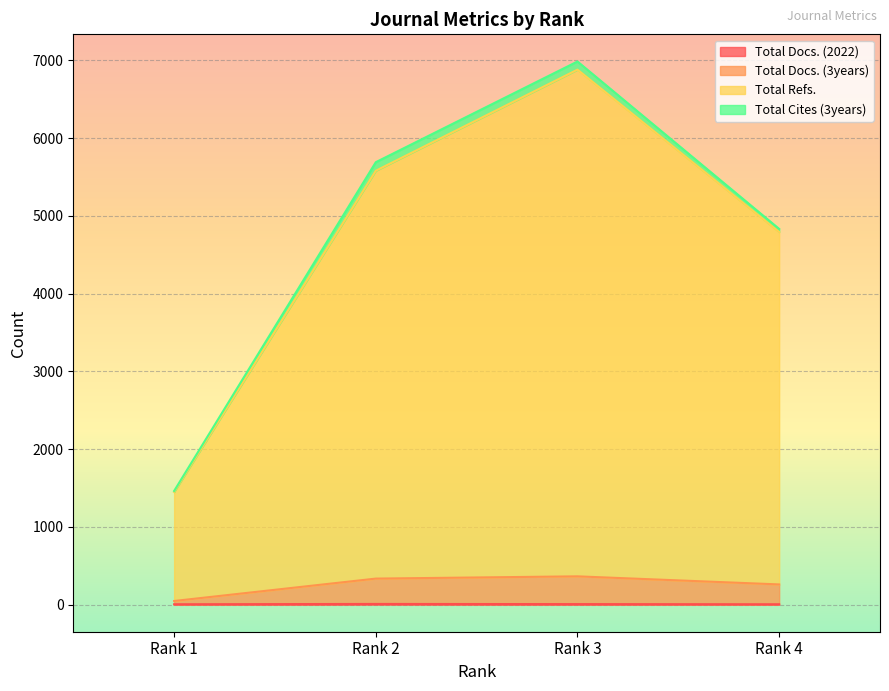

What is the value of the Total Docs. (2022) point at the 3rd from the left?

6